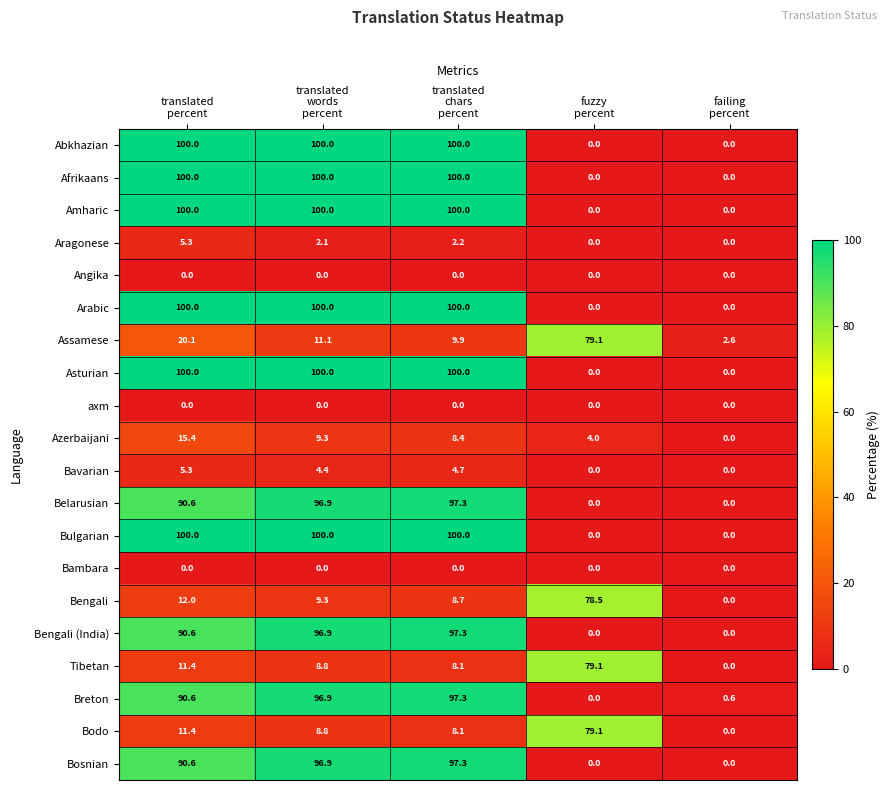

What is the greatest value displayed?

100.0